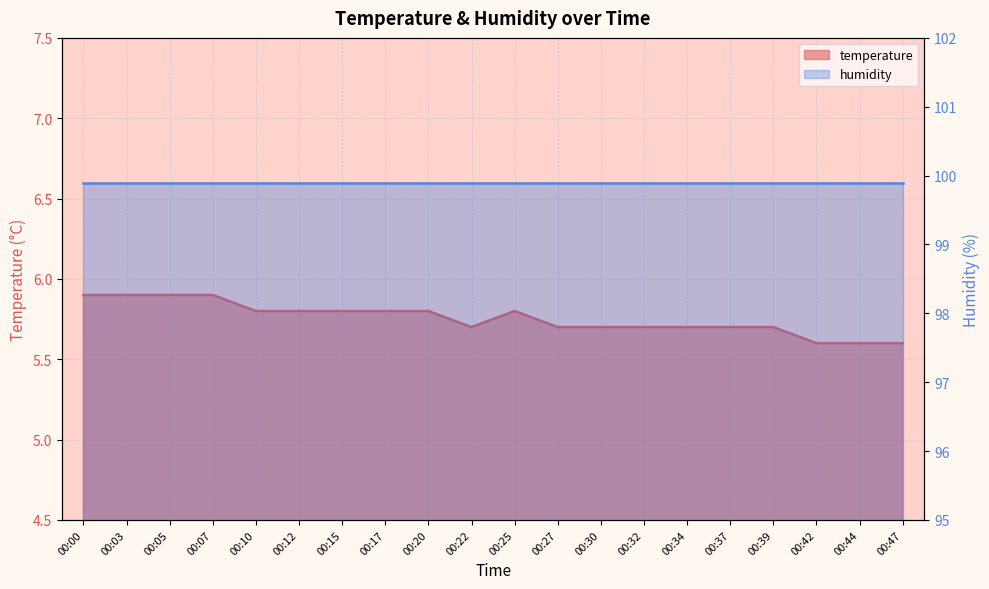

True or false: the data shows 5.7 at 00:22.

True